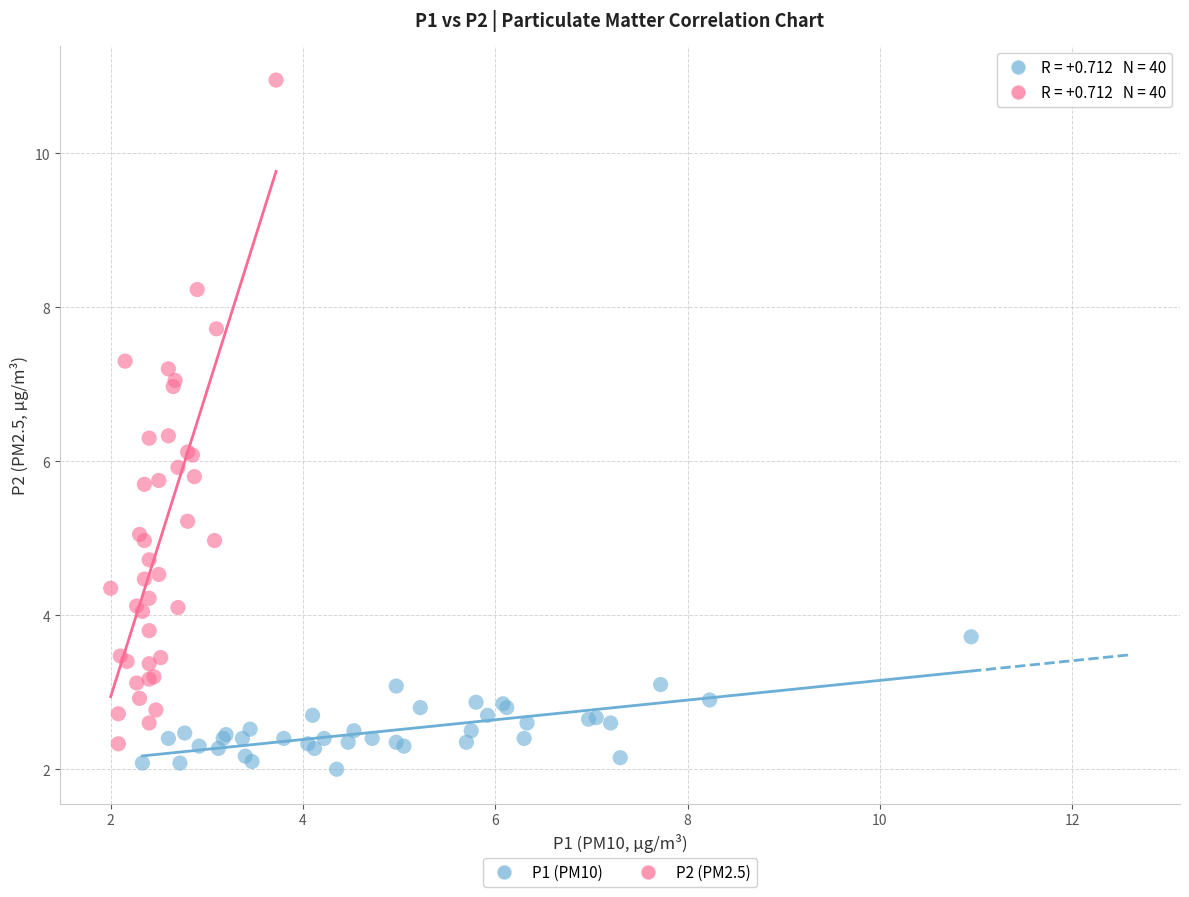

Which series has the largest Y range (max minus min)?

P2 (PM2.5)